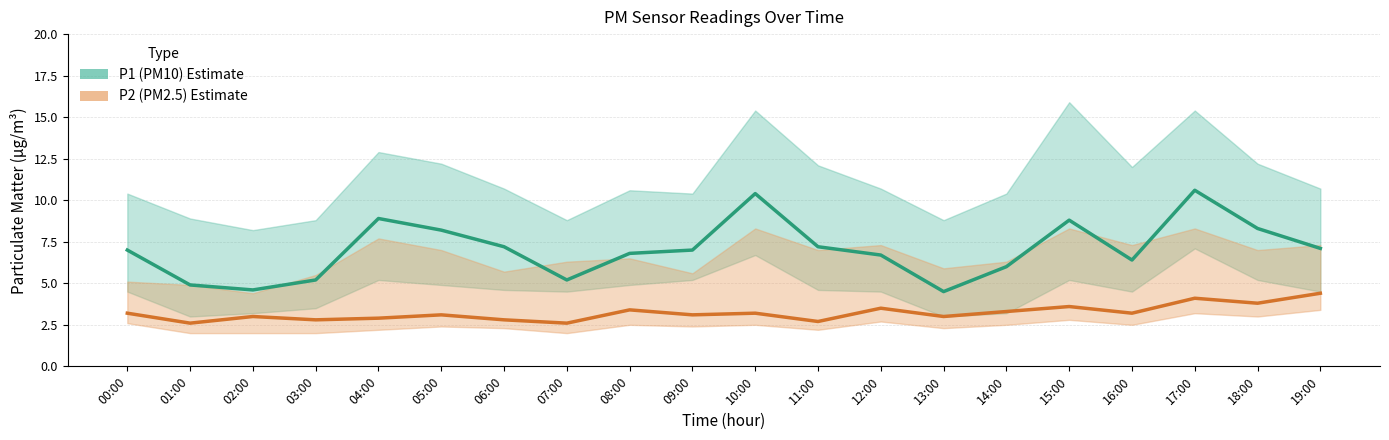

What are all the series names shown in the legend?

P1 (PM10), P2 (PM2.5)